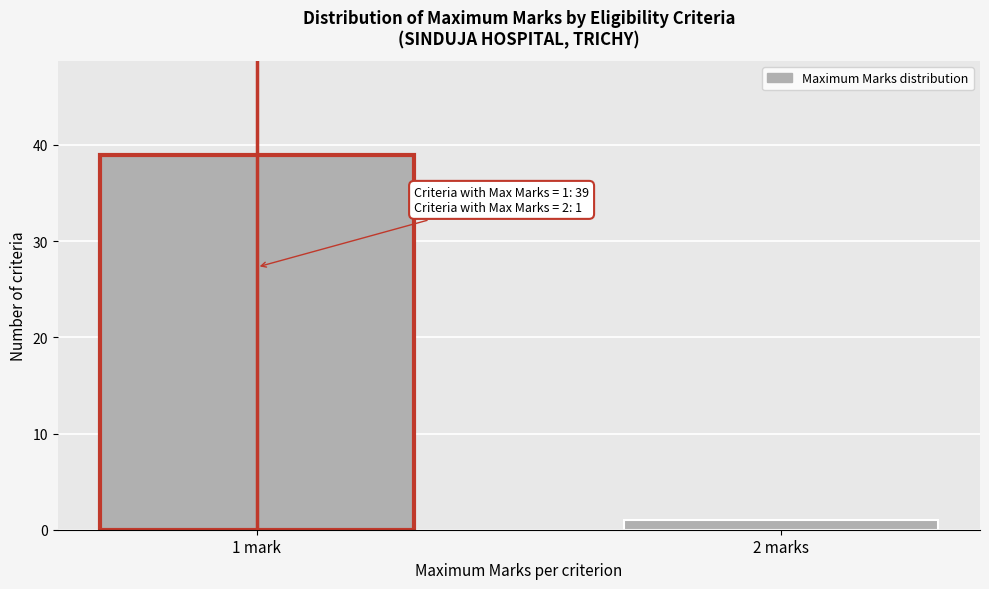

Reading left to right, list all the values displayed in this chart.

1 mark=39	2 marks=1